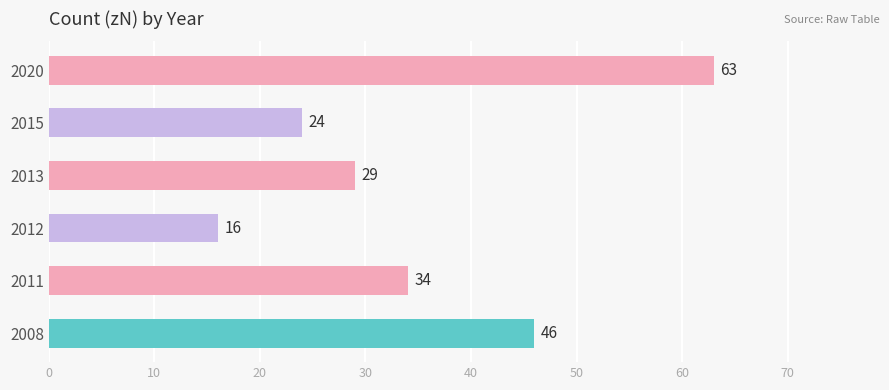

Rank the categories by value from lowest to highest.

2012, 2015, 2013, 2011, 2008, 2020